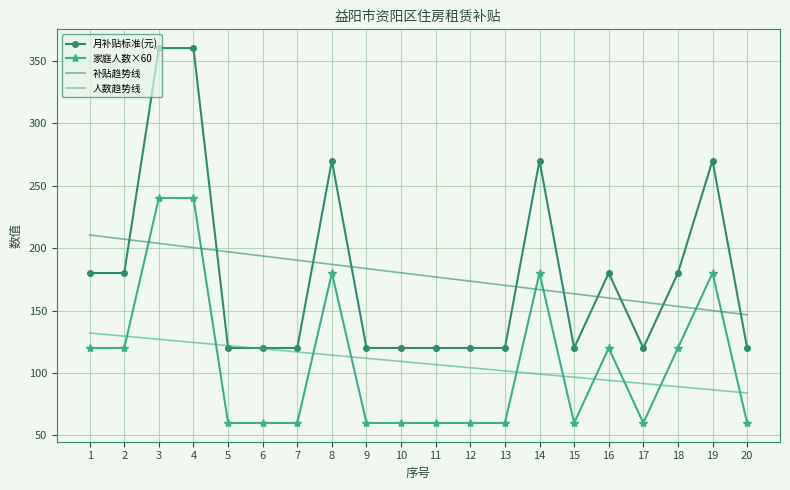

Reading left to right, extract all data points from this chart.

月补贴标准(元): 180.0	180.0	360.0	360.0	120.0	120.0	120.0	270.0	120.0	120.0	120.0	120.0	120.0	270.0	120.0	180.0	120.0	180.0	270.0	120.0
家庭人数×60: 120.0	120.0	240.0	240.0	60.0	60.0	60.0	180.0	60.0	60.0	60.0	60.0	60.0	180.0	60.0	120.0	60.0	120.0	180.0	60.0
补贴趋势线: 210.4	207.1	203.7	200.3	197.0	193.6	190.3	186.9	183.5	180.2	176.8	173.5	170.1	166.7	163.4	160.0	156.7	153.3	149.9	146.6
人数趋势线: 132.0	129.5	126.9	124.4	121.9	119.4	116.8	114.3	111.8	109.3	106.7	104.2	101.7	99.2	96.6	94.1	91.6	89.1	86.5	84.0